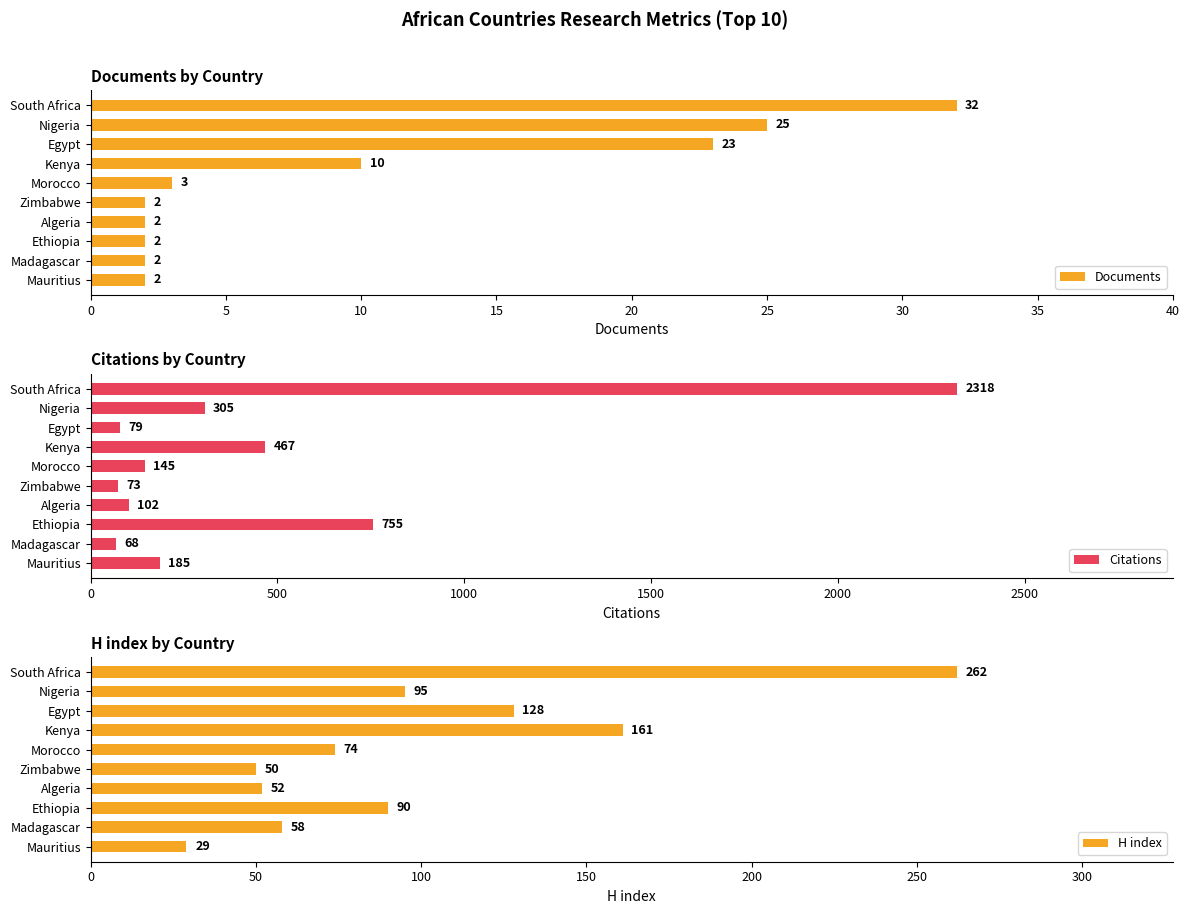

What is the highest value of the Documents series?

32